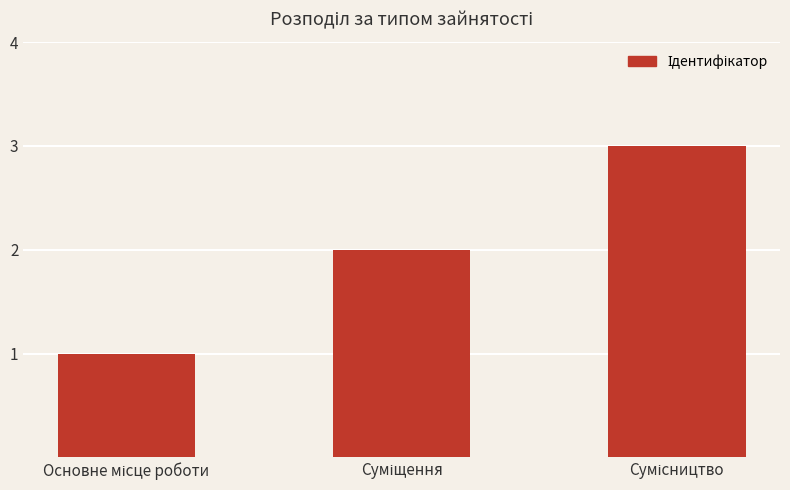

What is the greatest value displayed?

3